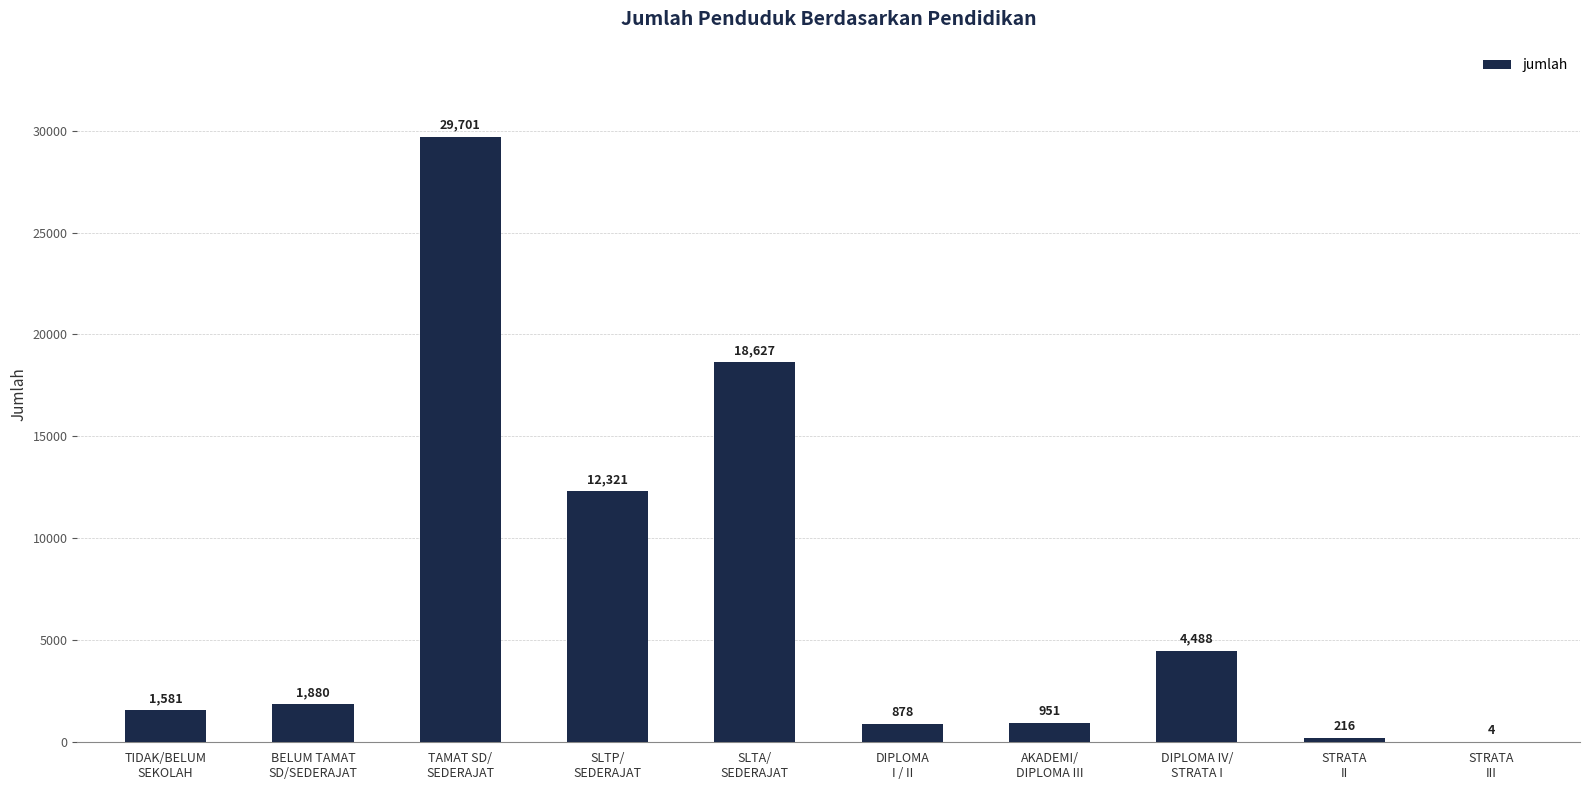

What is the maximum value shown in the chart?

29701